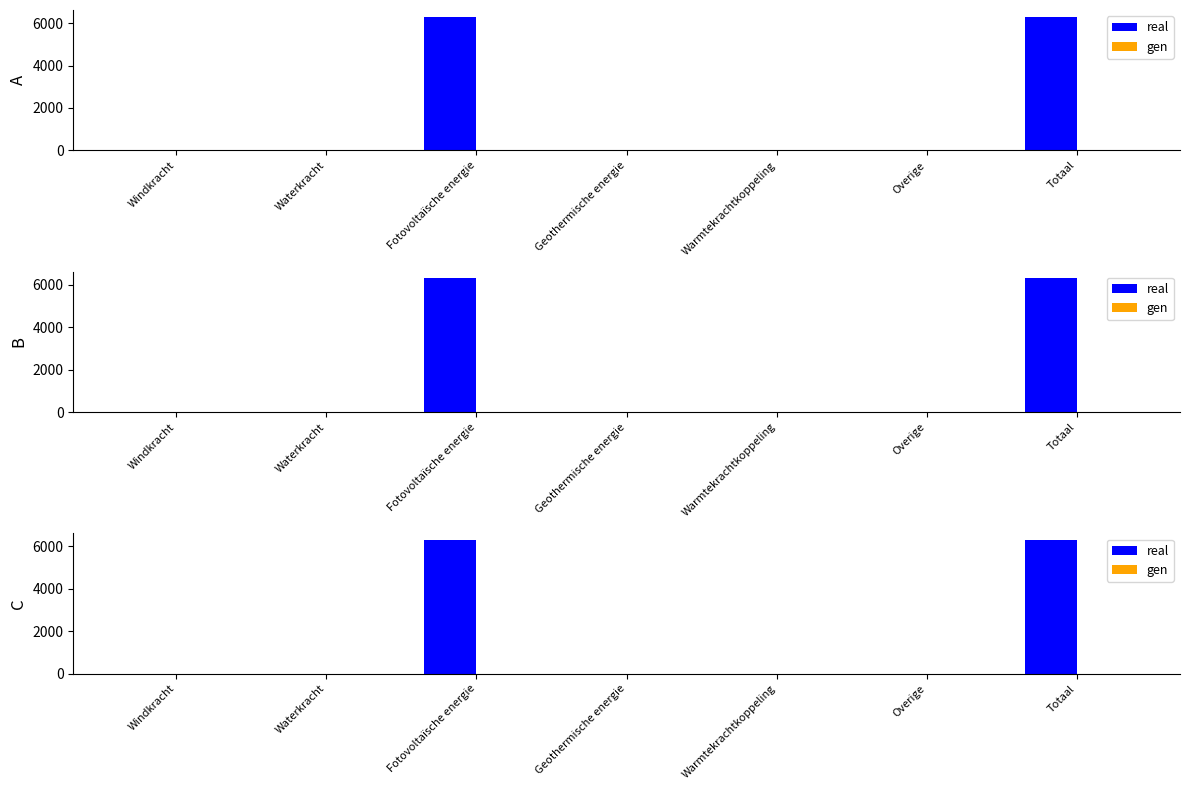

Are the bars horizontal?

No